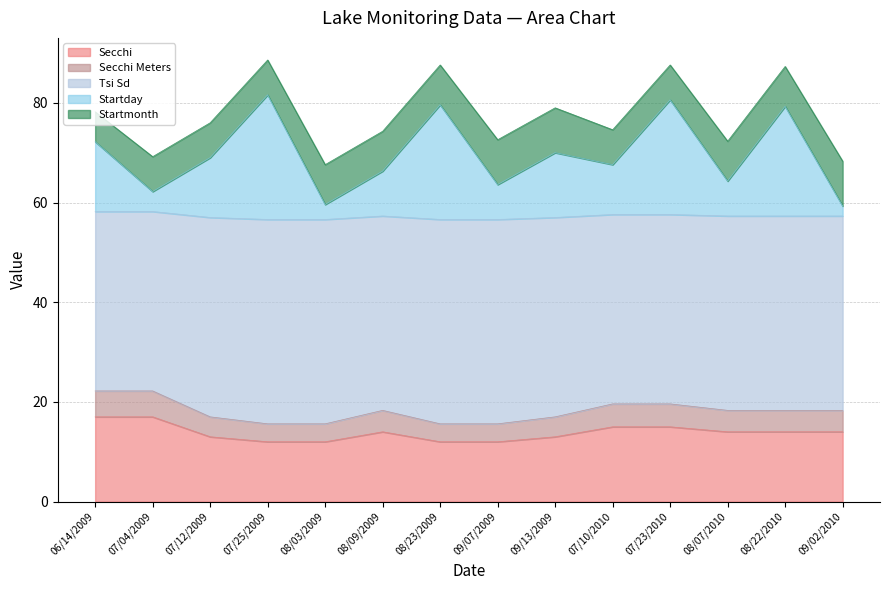

Which series has the largest range (max minus min)?

Startday